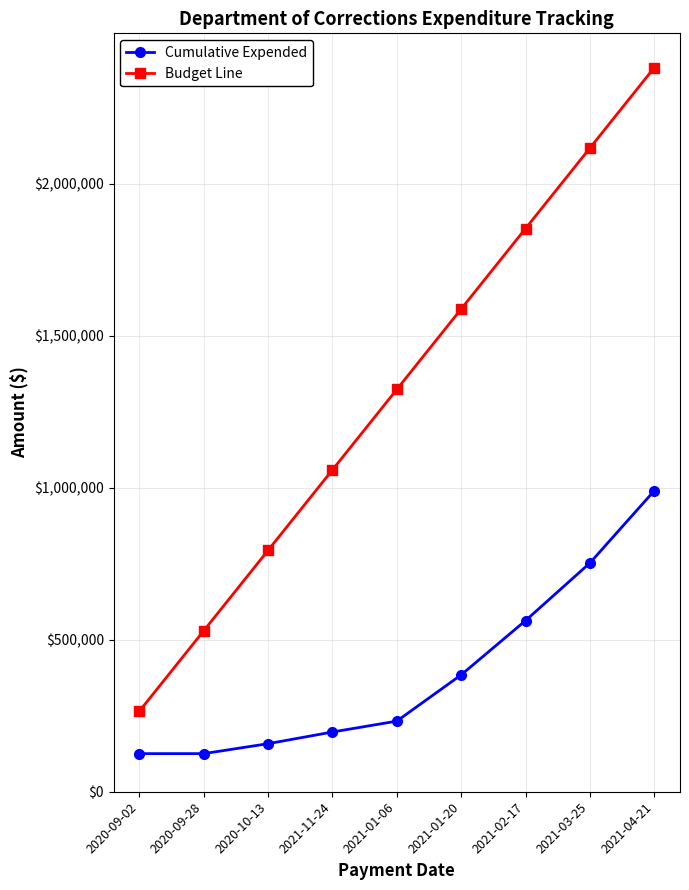

What position from the left is 2021-02-17?

7